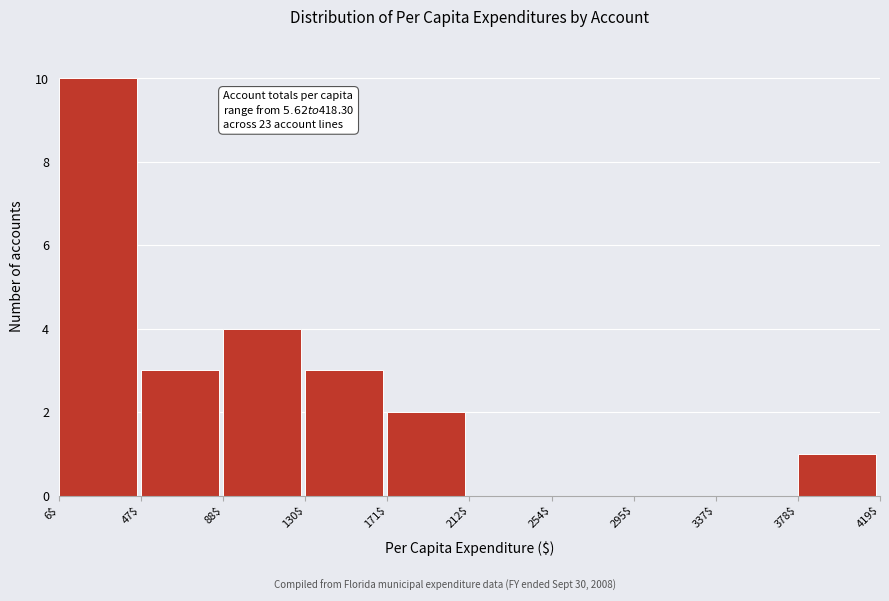

Which range on the x-axis has the tallest bar?

6$ to 47$